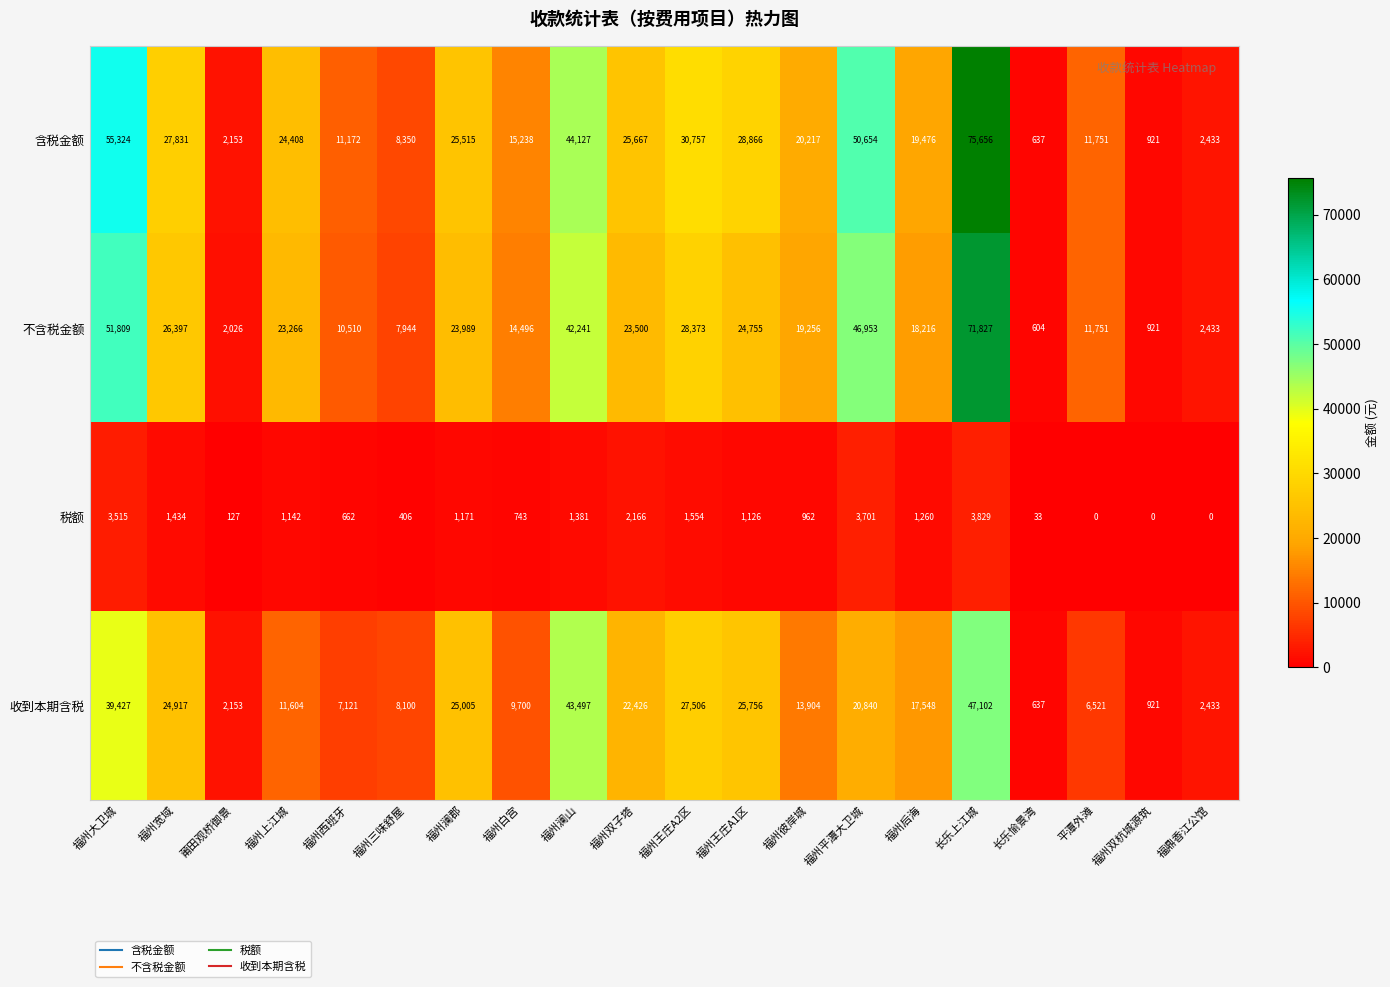

Read the 不含税金额 value at 福州白宫, to the nearest 10.

14500